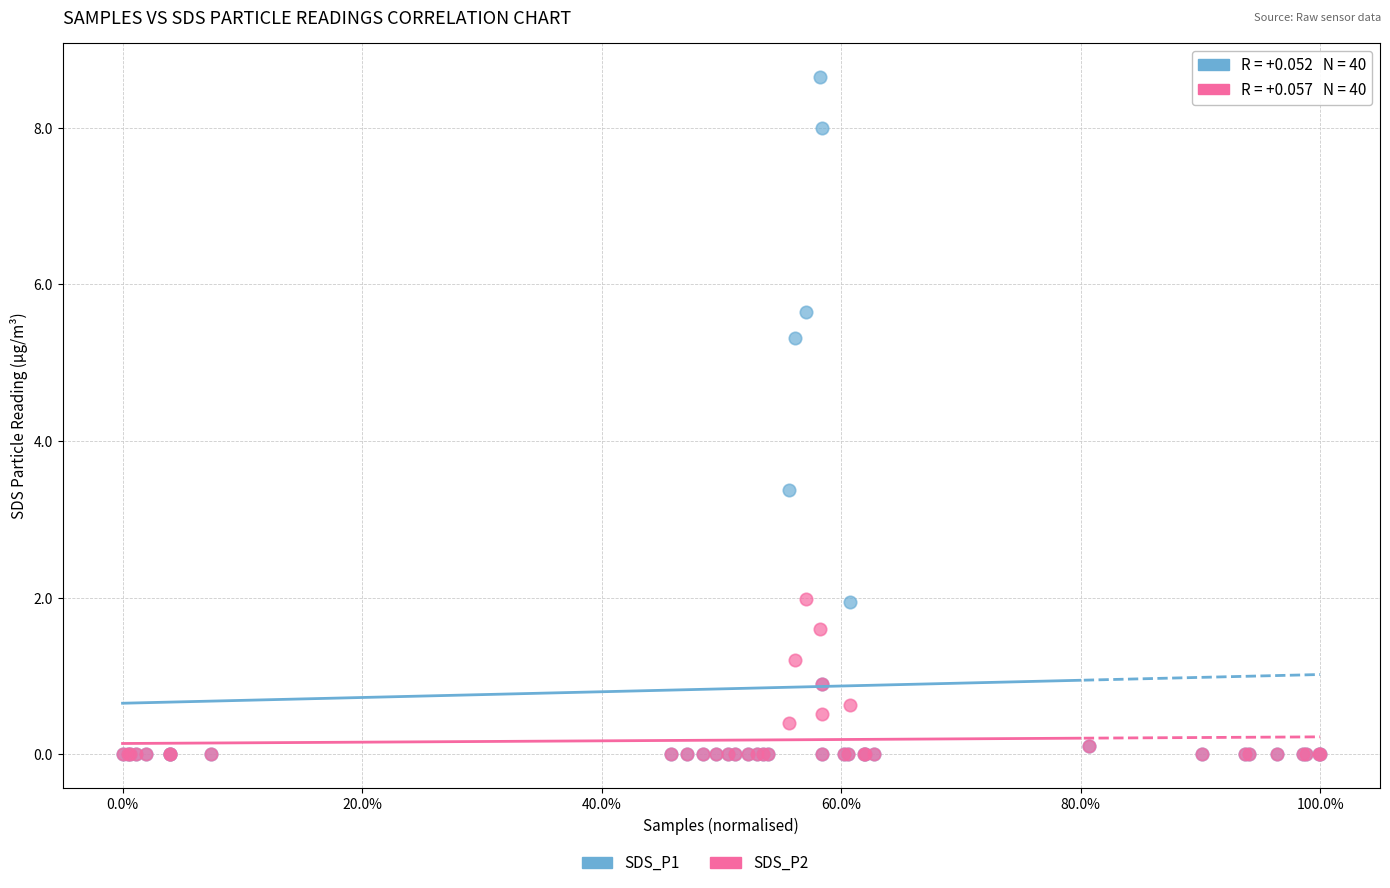

Across all series, what Y value is closest to 4?

3.4